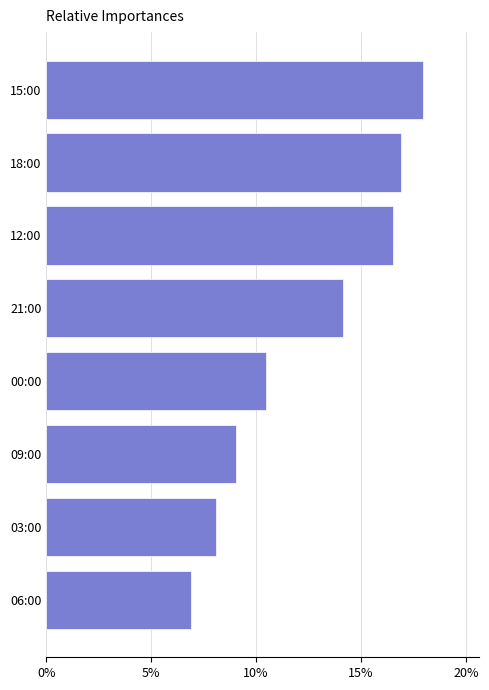

Reading bottom to top, extract all data points from this chart.

6.9	8.1	9.0	10.5	14.1	16.5	16.9	17.9